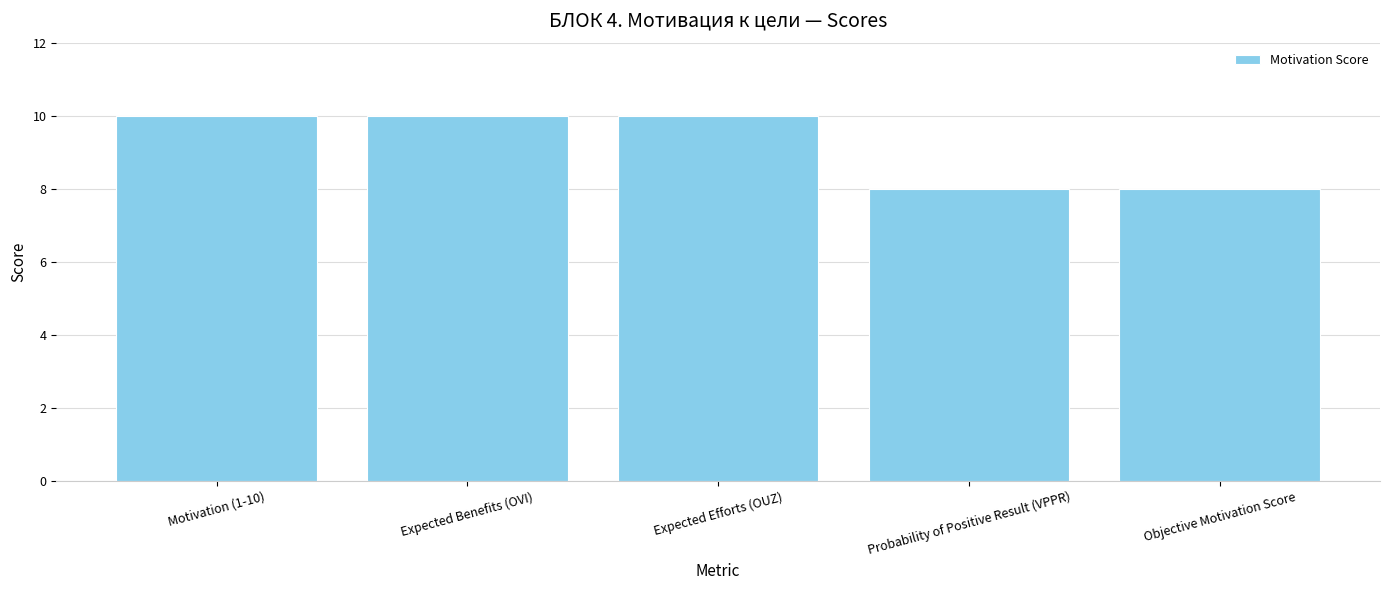

What is the minimum value shown in the chart?

8